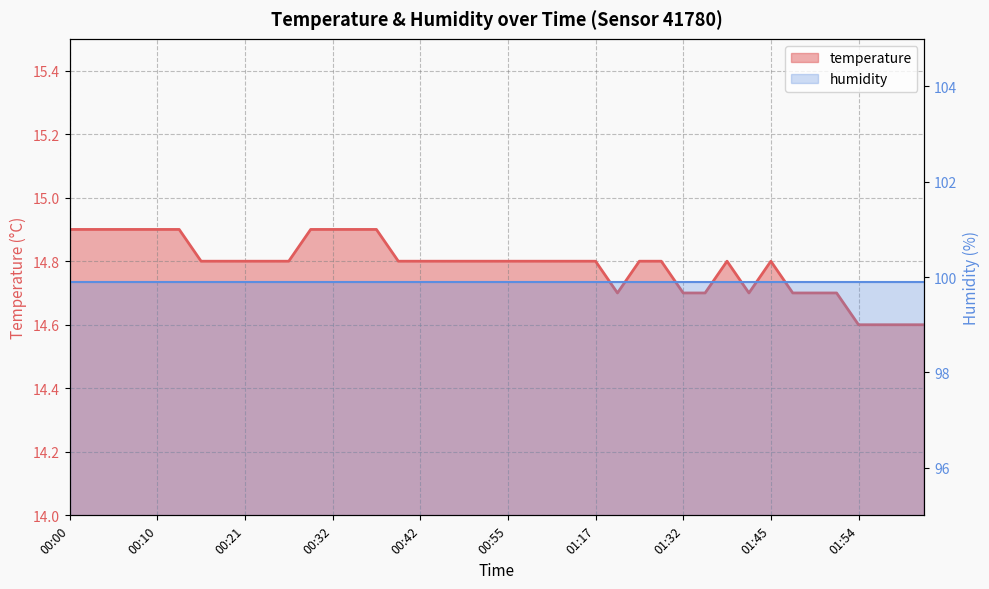

Where is the first local minimum?

01:25